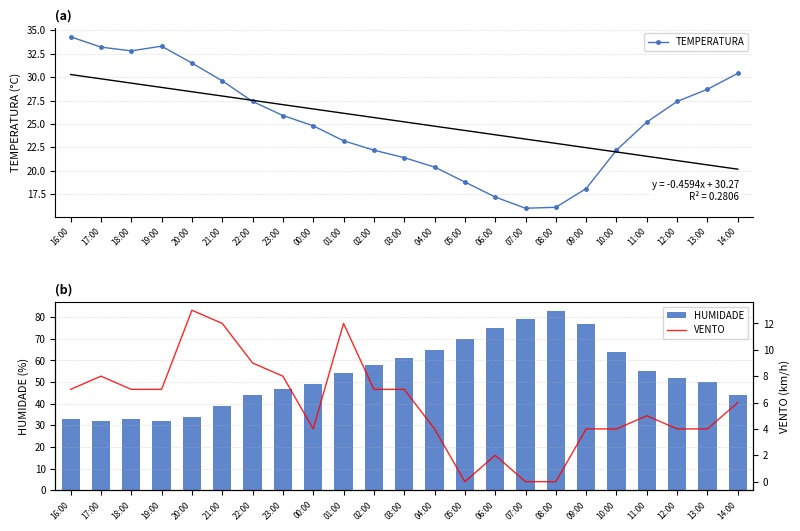

Is it true that TEMPERATURA equals 6.5 at 14:00?

False